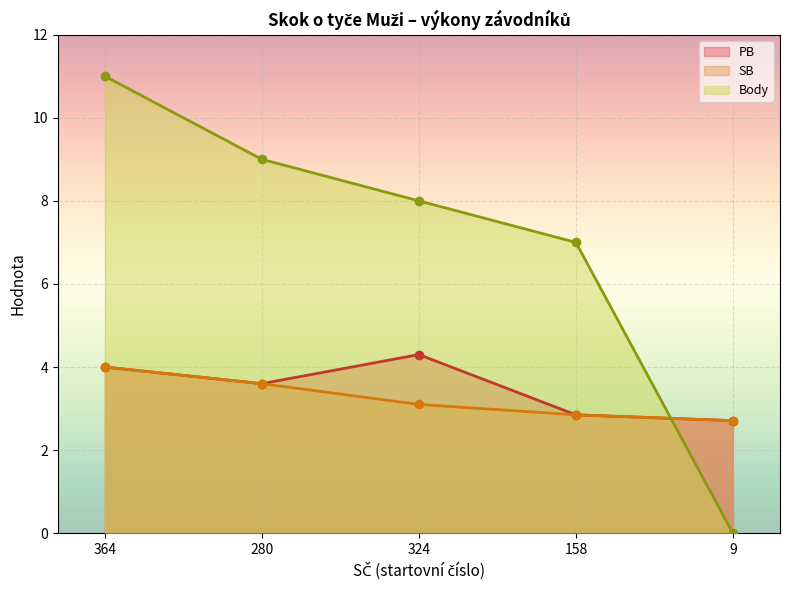

Reading left to right, extract all data points from this chart.

PB: 4.0	3.6	4.3	2.9	2.7
SB: 4.0	3.6	3.1	2.9	2.7
Body: 11.0	9.0	8.0	7.0	0.0